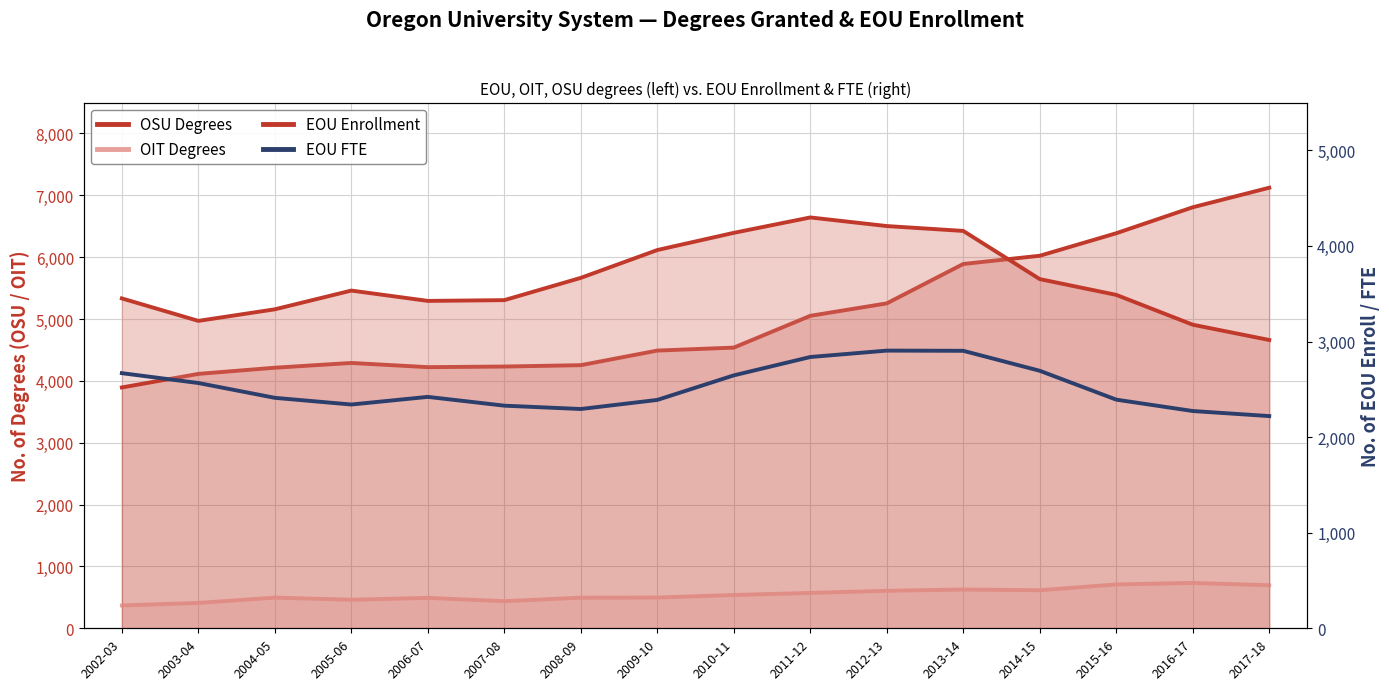

What is the maximum value shown in the chart?

7123